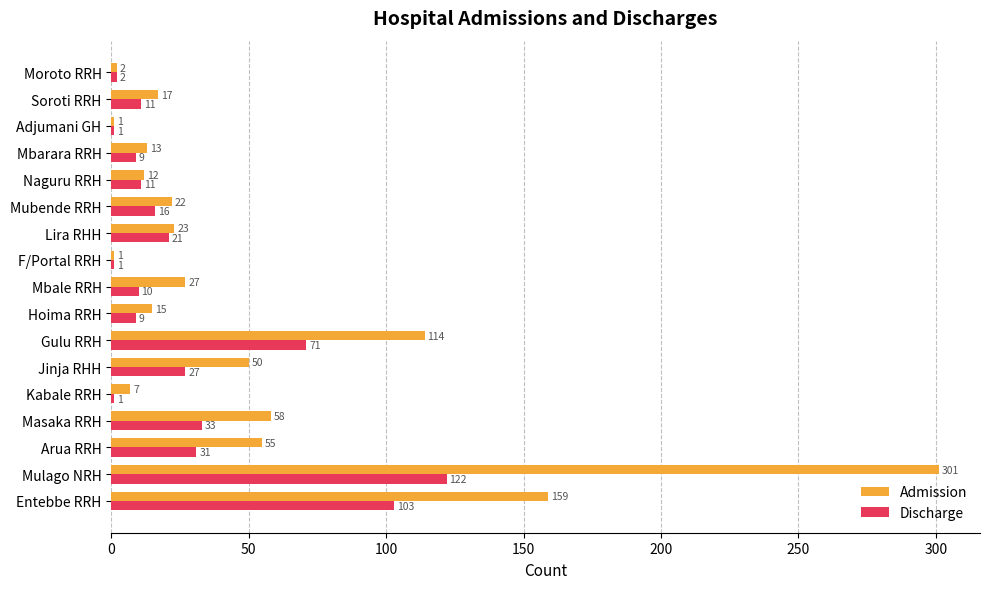

What is the maximum value for Admission?

301